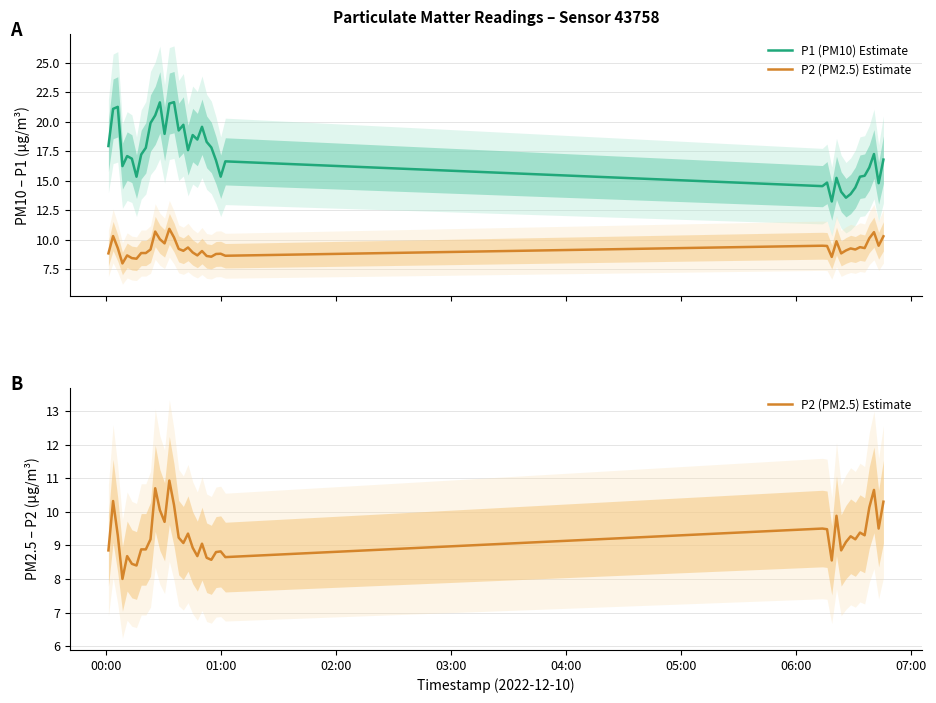

Is the value of P2 (PM2.5) Estimate at 23 greater than the value of P1 (PM10) Estimate at 33?

No